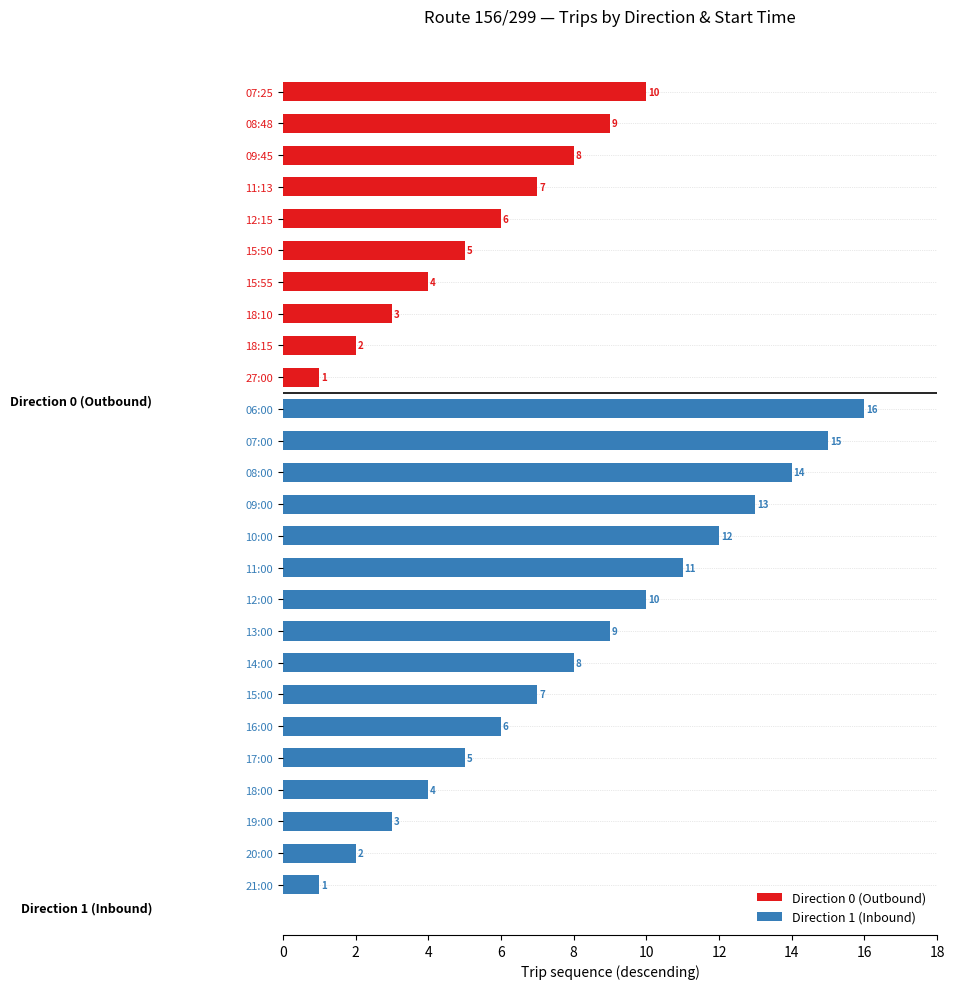

Which series changed the most between 09:45/11:13 and 14:00?

Direction 0